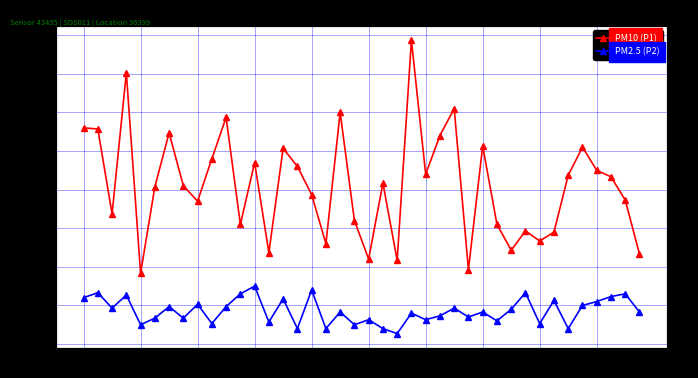

True or false: PM2.5 (P2) and PM10 (P1) intersect in this chart.

False